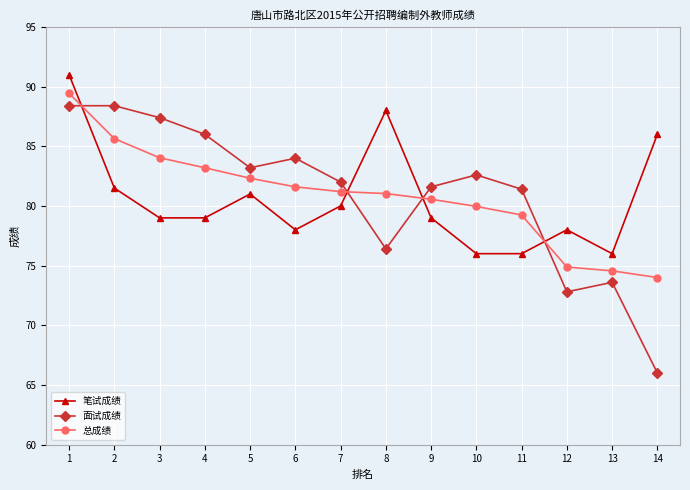

What is the difference between the second highest and minimum values in the 总成绩 series?

11.6